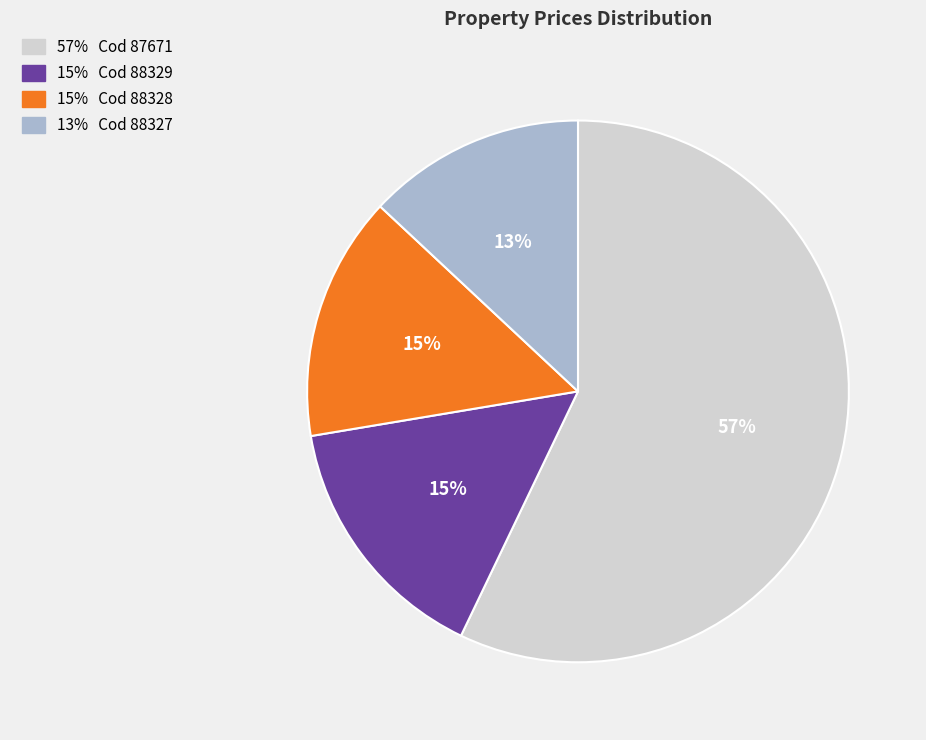

How many segments does this pie chart have?

4